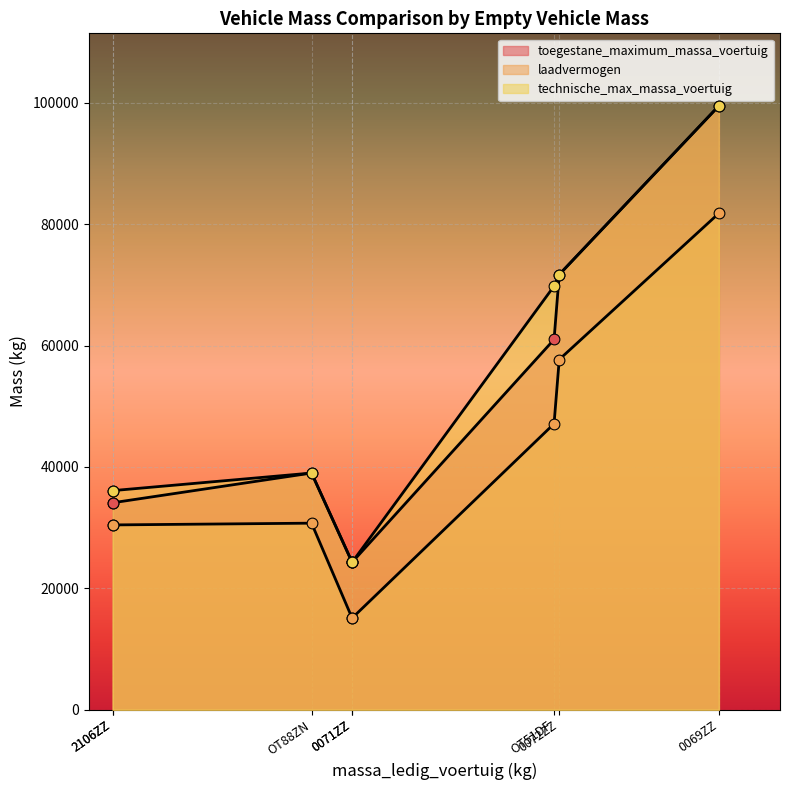

What are all the series names shown in the legend?

toegestane_maximum_massa_voertuig, laadvermogen, technische_max_massa_voertuig